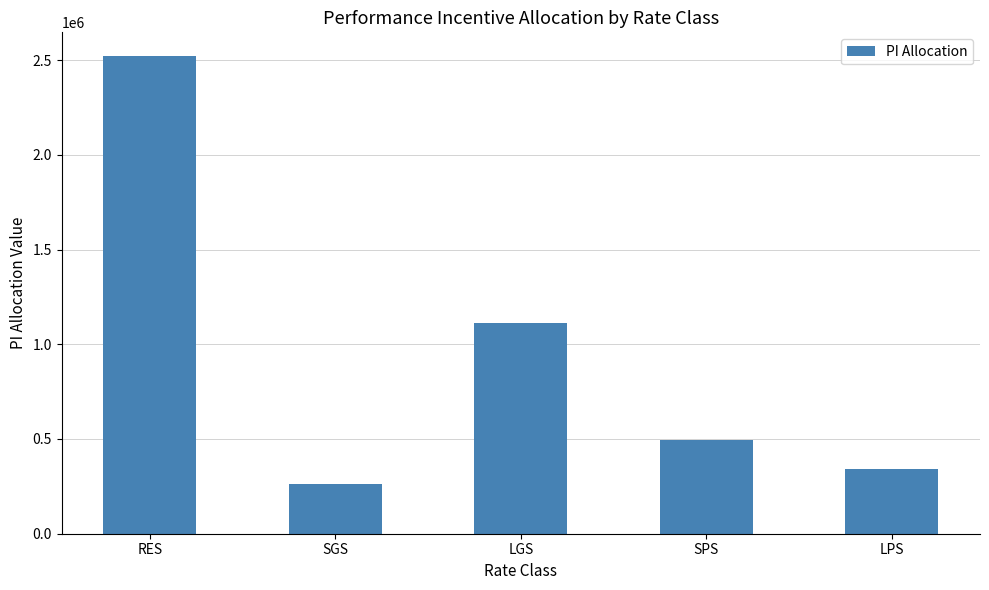

Is it true that the value at LGS is 1915596.0?

False